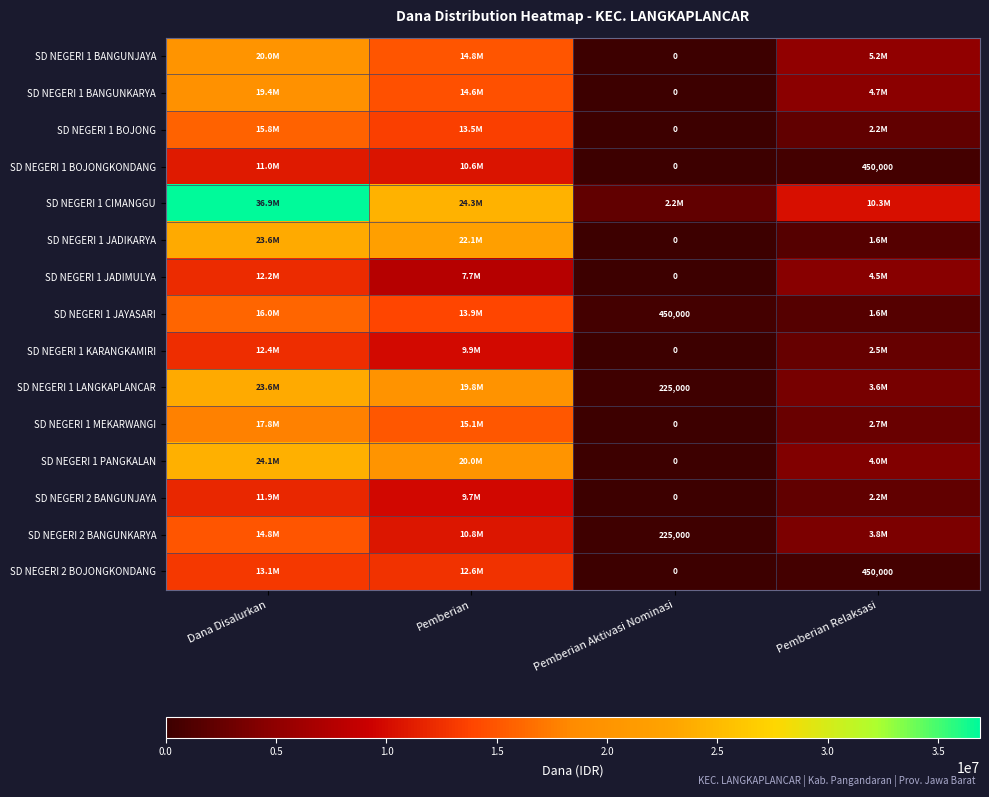

Where is SD NEGERI 1 LANGKAPLANCAR nearest to the value 11925000?

Pemberian